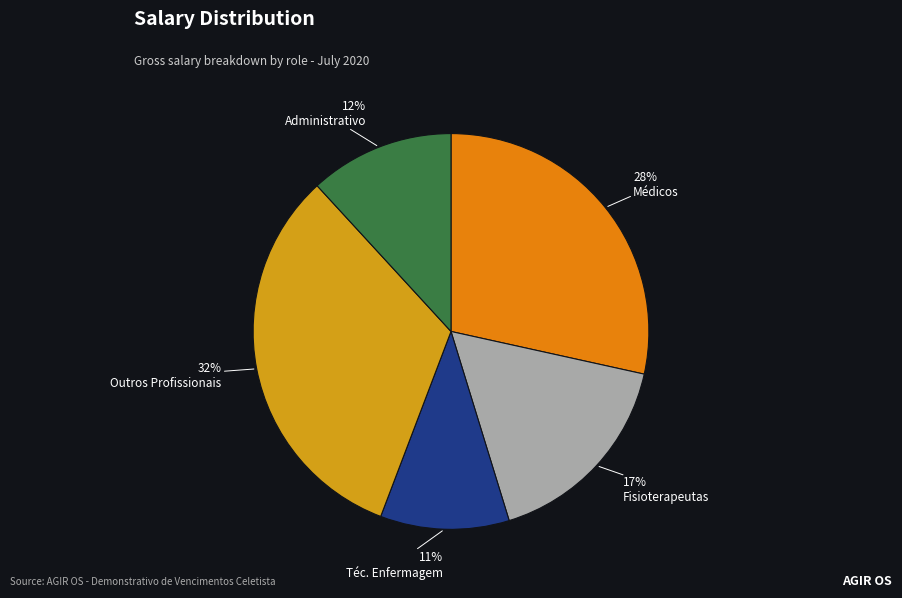

Is there a majority slice in this chart?

No